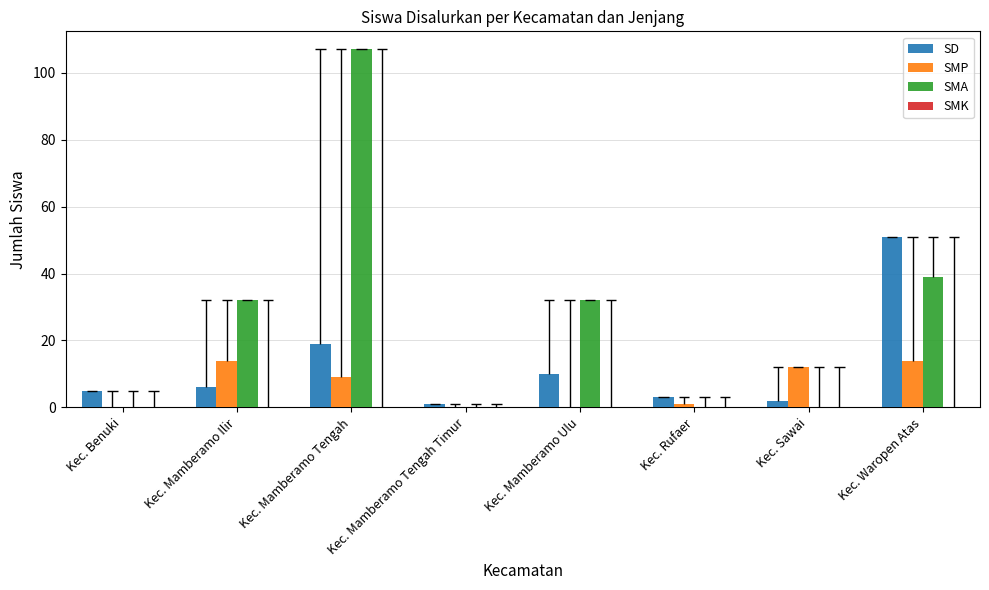

What is the difference between the second highest and second lowest values in the SD series?

17